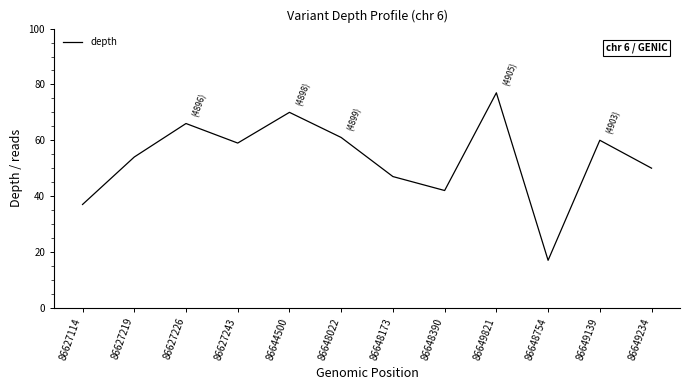

Which label corresponds to the smallest value in the chart?

86648754